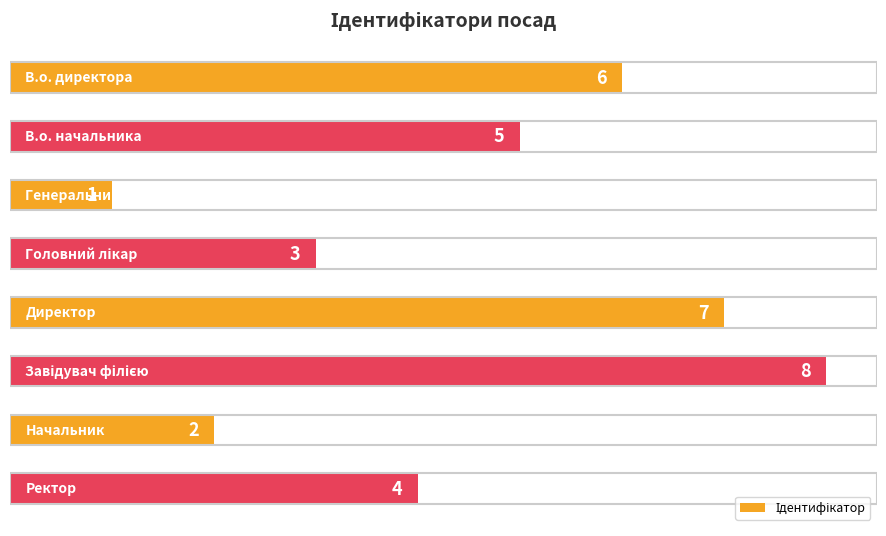

Count the values in the range 3 to 7.

5